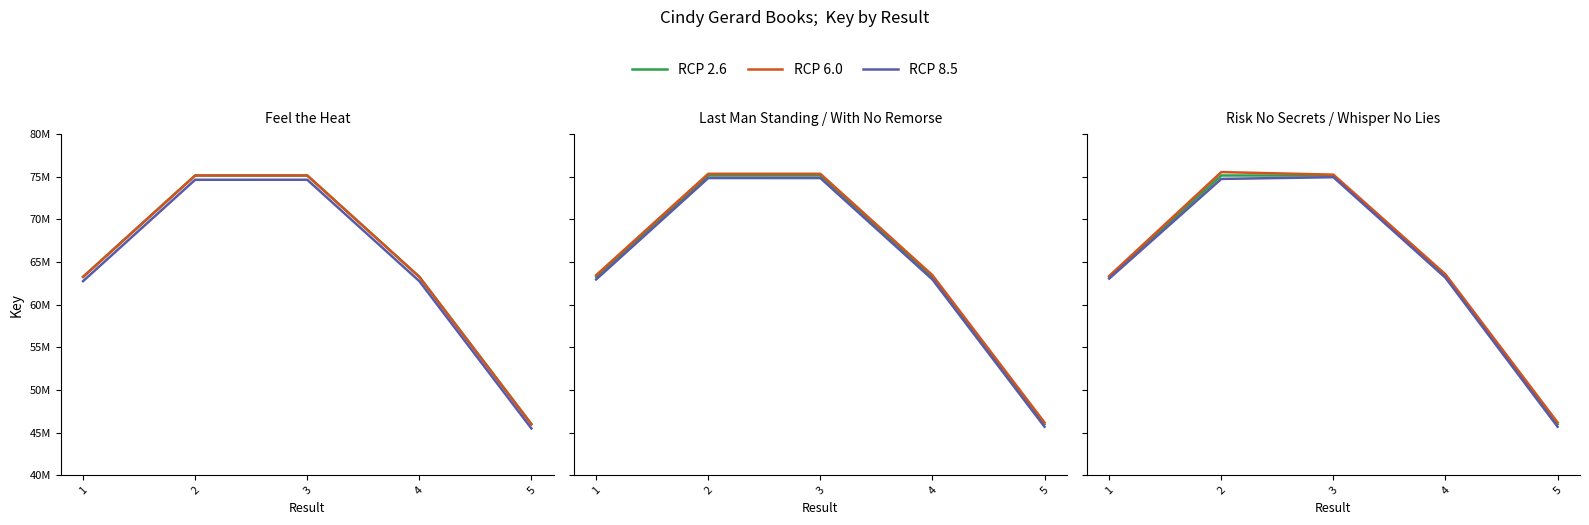

At how many categories does at least one series exceed 57642493?

4